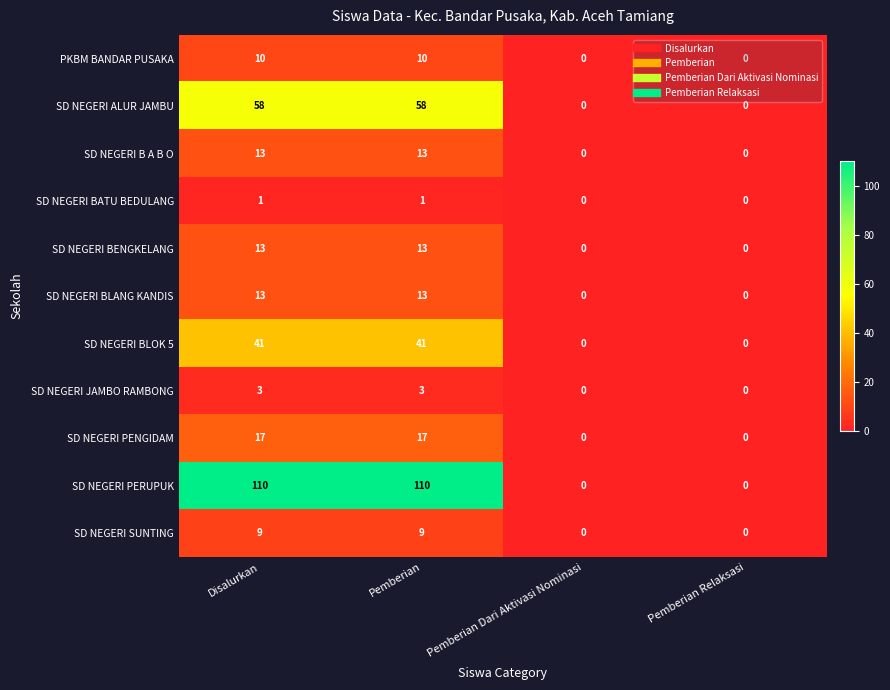

Which series has the largest range (max minus min)?

SD NEGERI PERUPUK